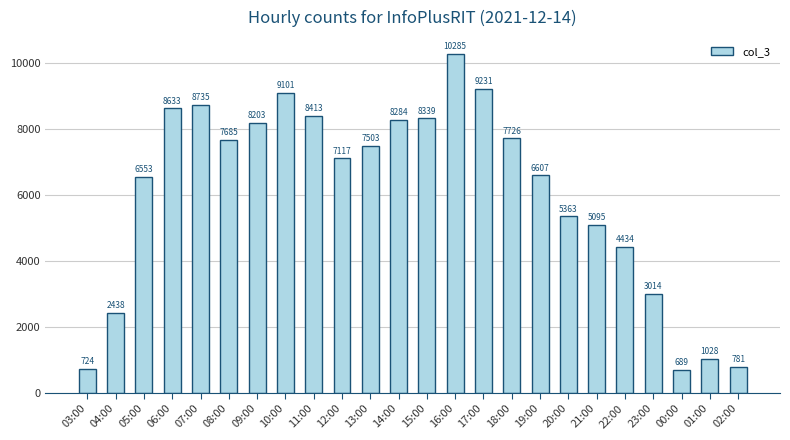

Reading left to right, extract all data points from this chart.

03:00=724	04:00=2438	05:00=6553	06:00=8633	07:00=8735	08:00=7685	09:00=8203	10:00=9101	11:00=8413	12:00=7117	13:00=7503	14:00=8284	15:00=8339	16:00=10285	17:00=9231	18:00=7726	19:00=6607	20:00=5363	21:00=5095	22:00=4434	23:00=3014	00:00=689	01:00=1028	02:00=781